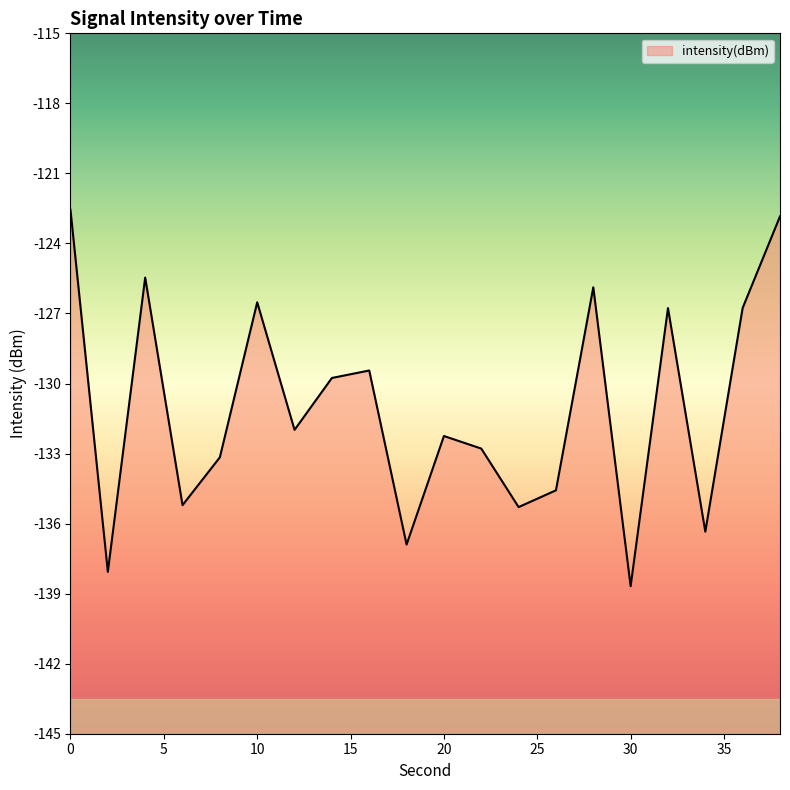

List the labels in order of value, largest first.

0, 38, 4, 28, 10, 36, 32, 16, 14, 12, 20, 22, 8, 26, 6, 24, 34, 18, 2, 30